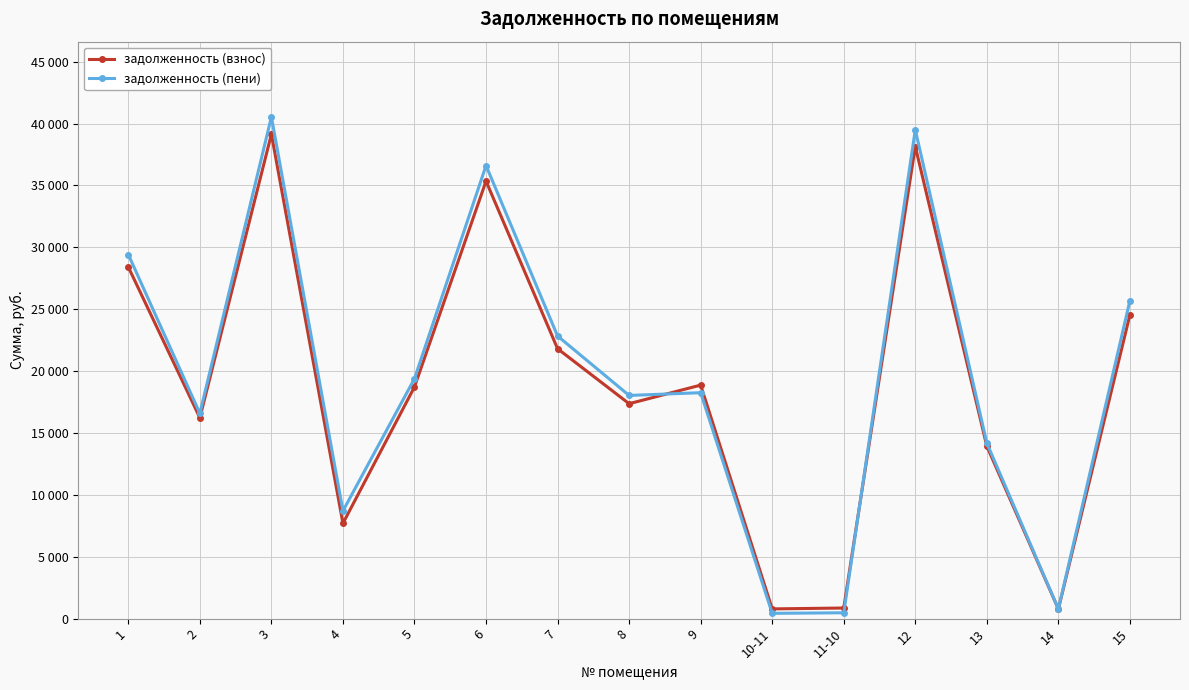

Does the chart have visible grid lines?

Yes